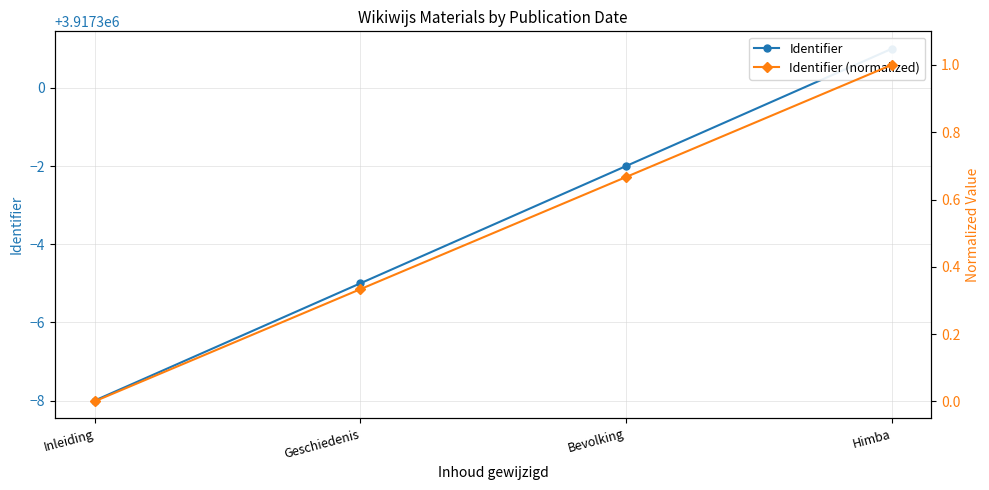

What position from the left is Bevolking?

3